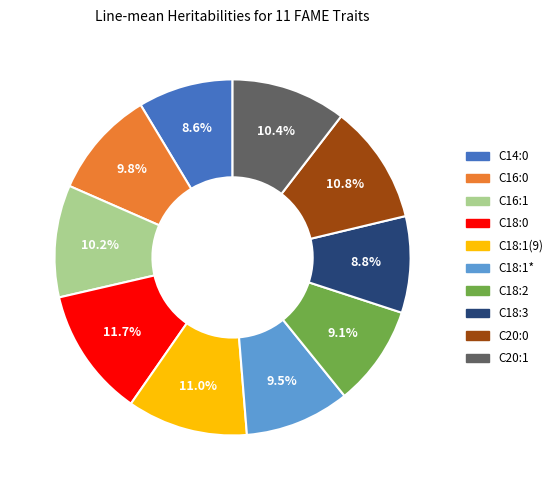

To the nearest percent, what percentage of the pie is C18:0?

12%